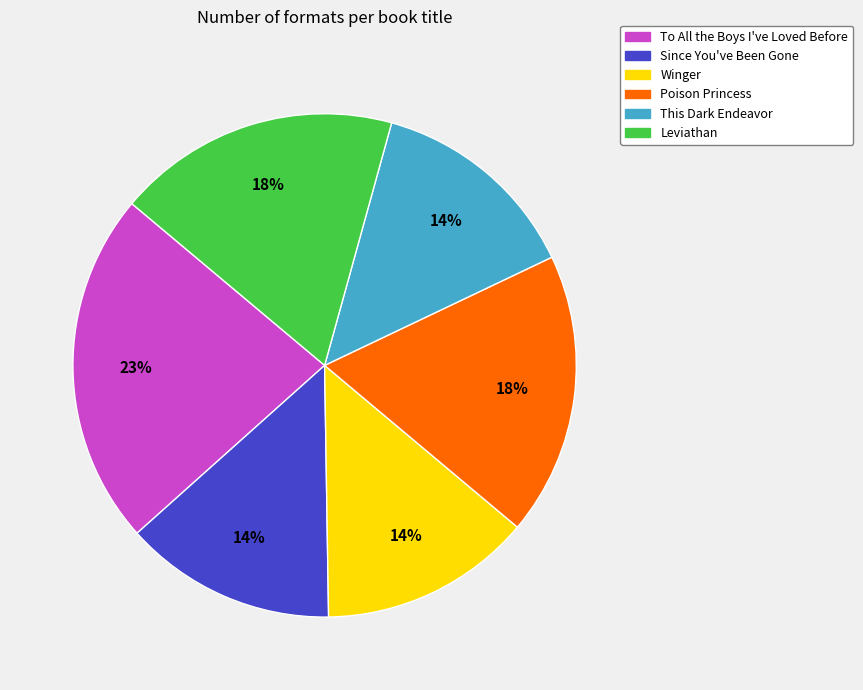

Which has a higher value, Poison Princess or To All the Boys I've Loved Before?

To All the Boys I've Loved Before